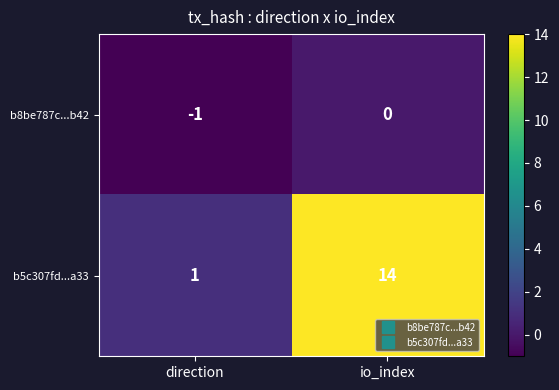

What is the highest value of the b5c307fd...a33 series?

14